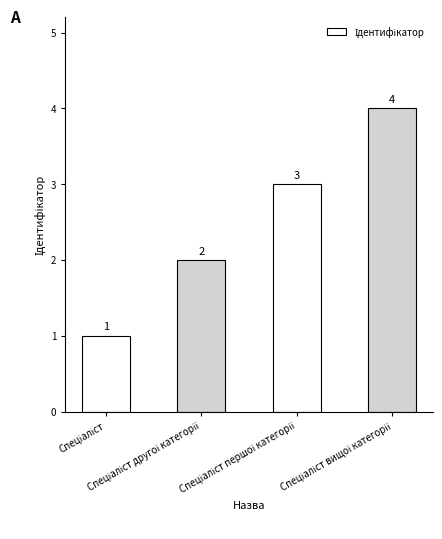

What is the smallest value displayed?

1